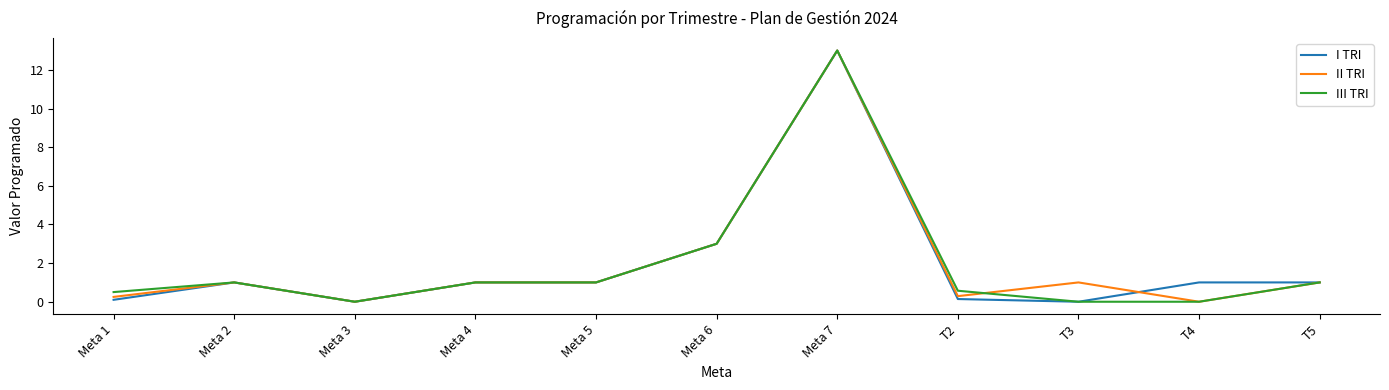

Where is the first local minimum for III TRI?

Meta 3